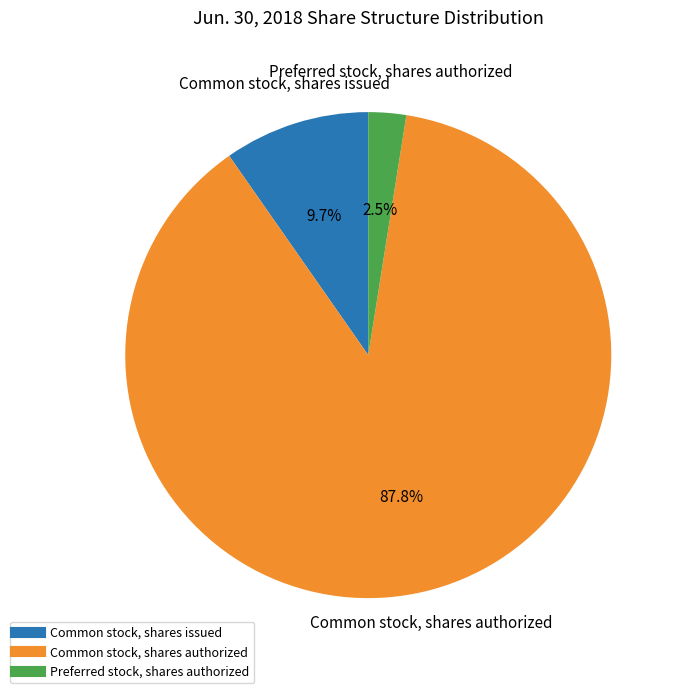

How many segments does this pie chart have?

3